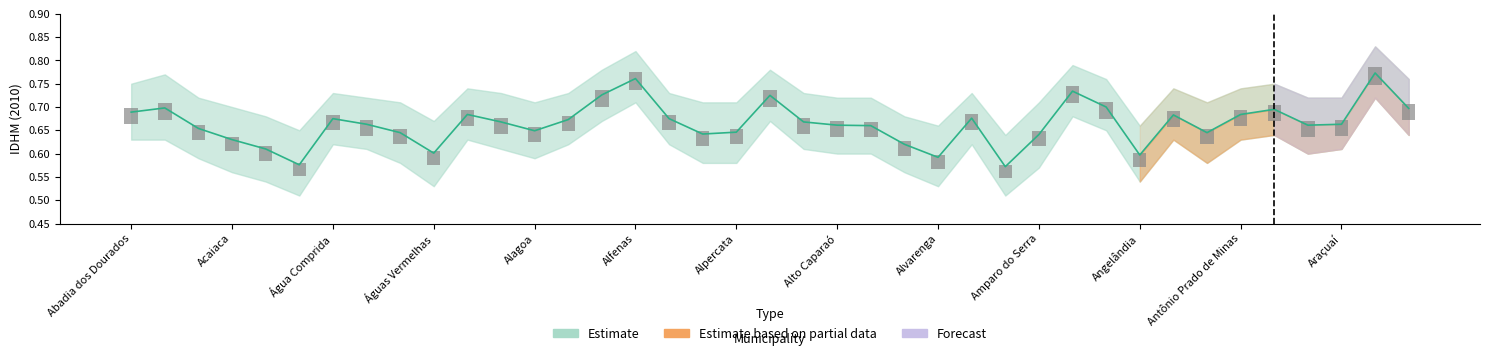

How many data points does each series have?

39